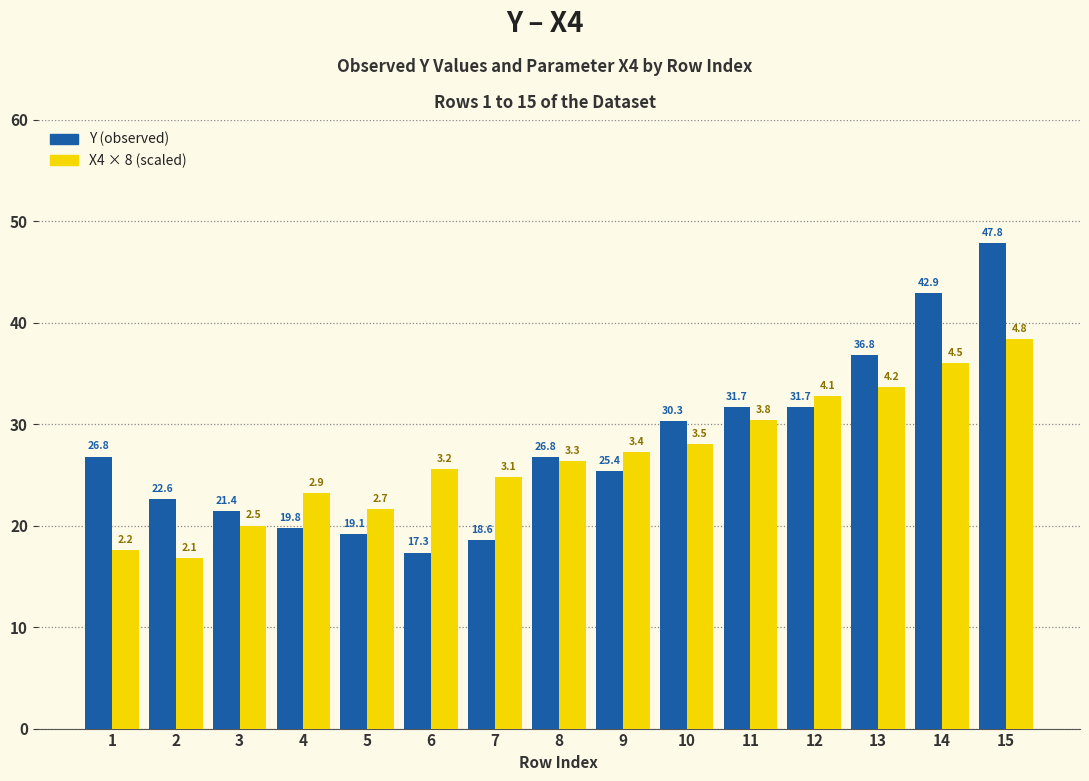

At which category does the chart reach its peak across all series?

15